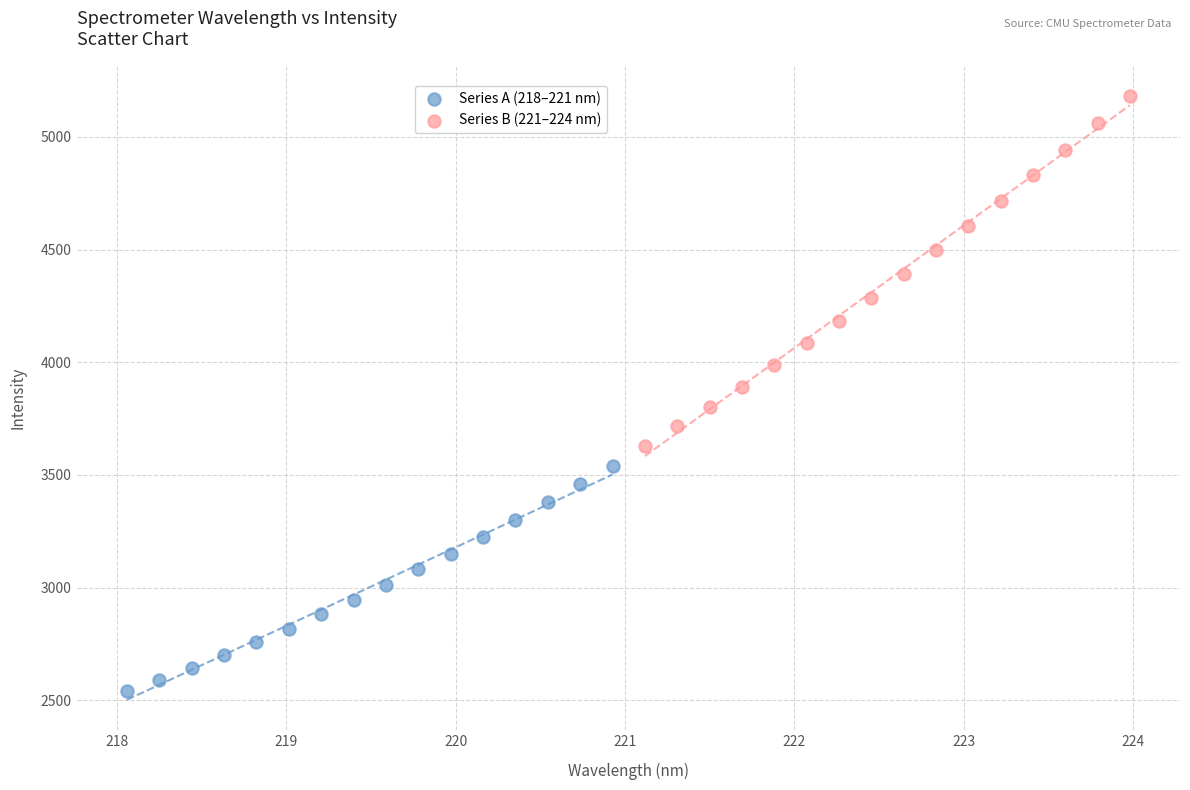

Which series has the widest spread of Y values?

Series B (221–224 nm)